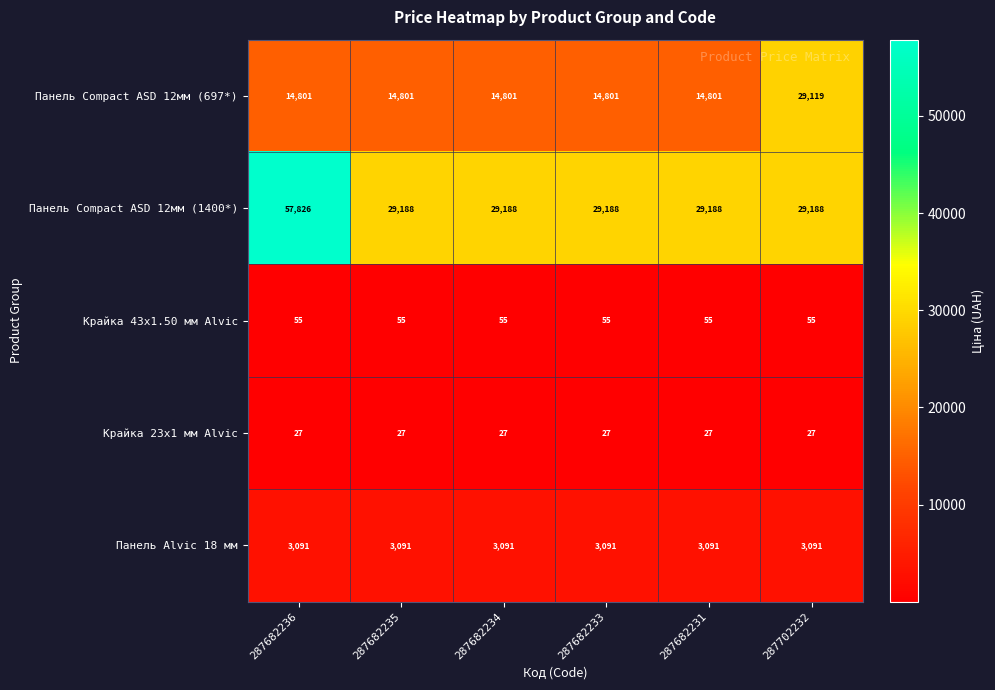

What is the total value across all series at 287702232?

61480